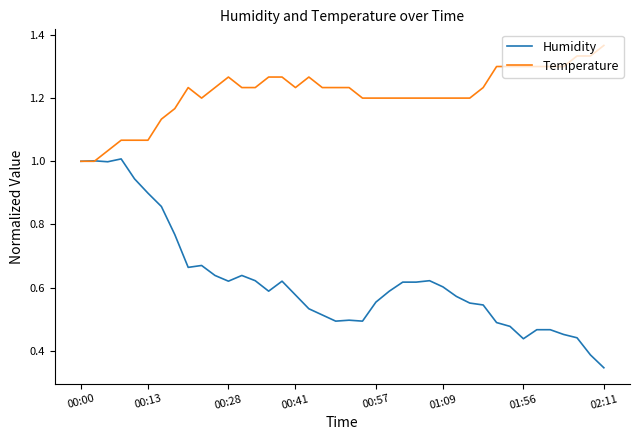

Rank the series by their maximum value, from highest to lowest.

Temperature, Humidity